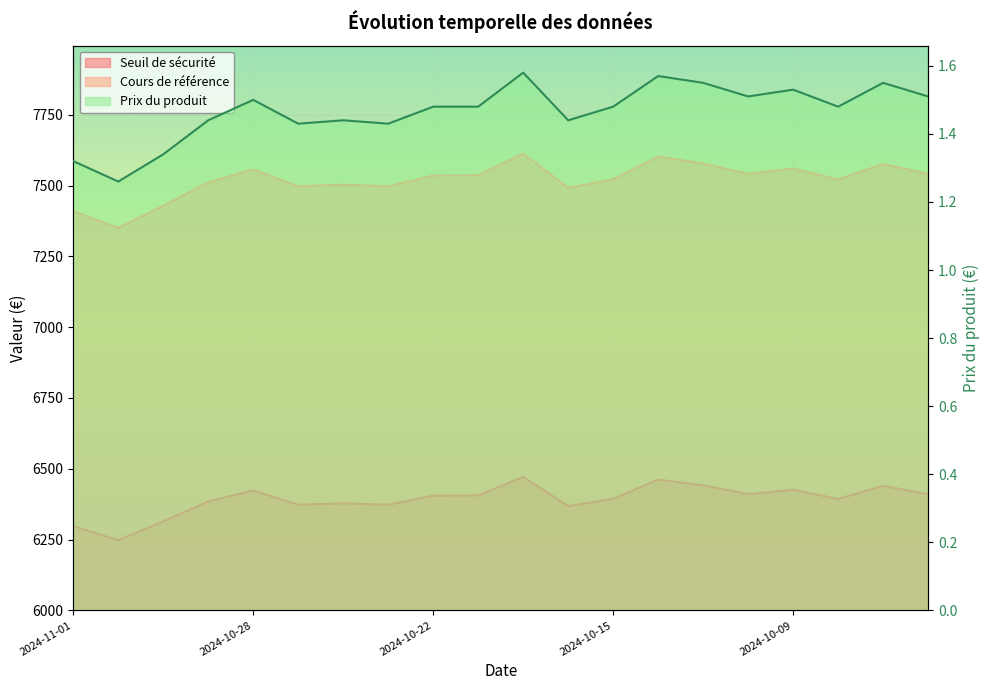

Rank the categories by Prix du produit value from lowest to highest.

2024-10-31, 2024-11-01, 2024-10-30, 2024-10-25, 2024-10-23, 2024-10-29, 2024-10-24, 2024-10-16, 2024-10-22, 2024-10-21, 2024-10-15, 2024-10-08, 2024-10-28, 2024-10-10, 2024-10-04, 2024-10-09, 2024-10-11, 2024-10-07, 2024-10-14, 2024-10-18